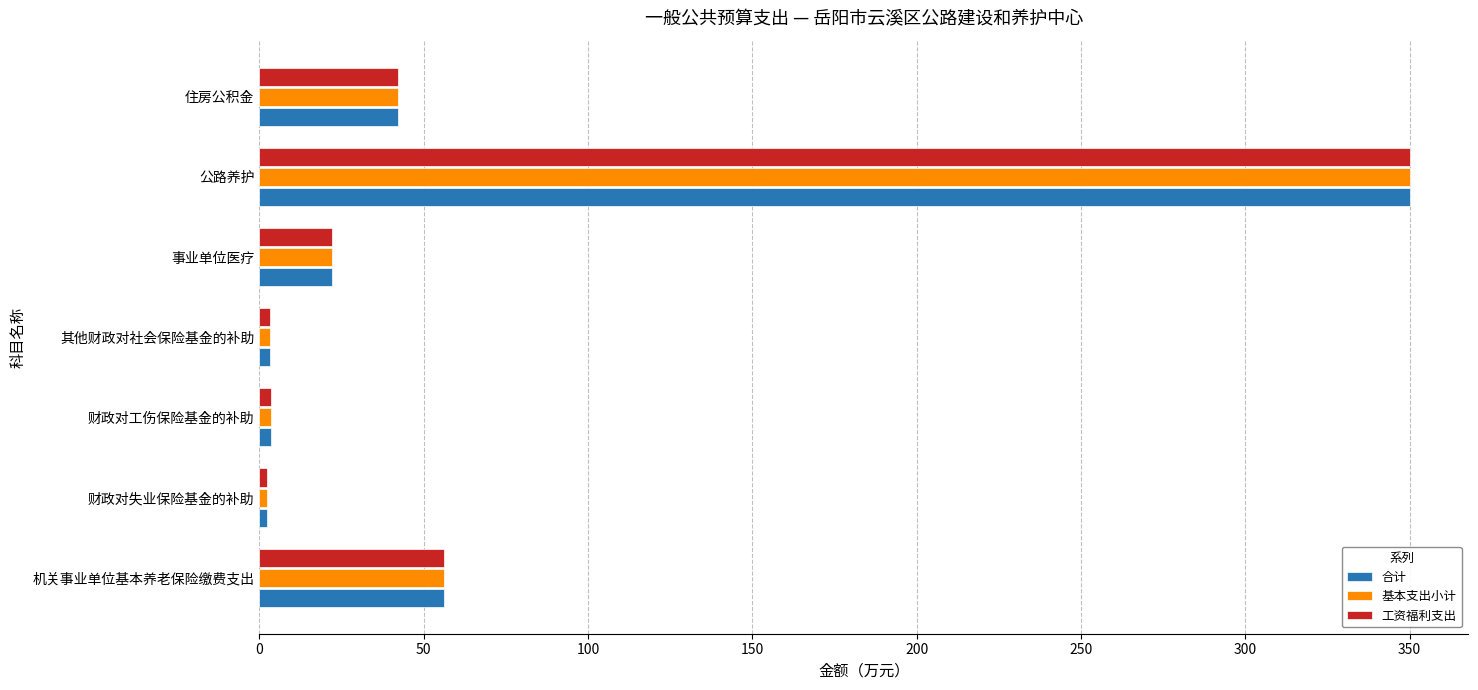

True or false: 基本支出小计 has a value of 549.2 at 公路养护.

False